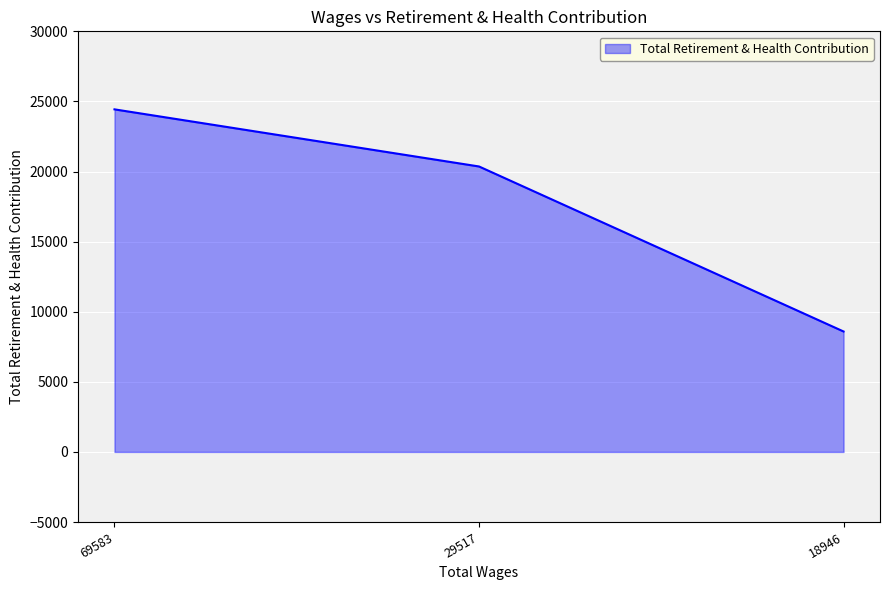

Rank the categories by value from lowest to highest.

18946, 29517, 69583